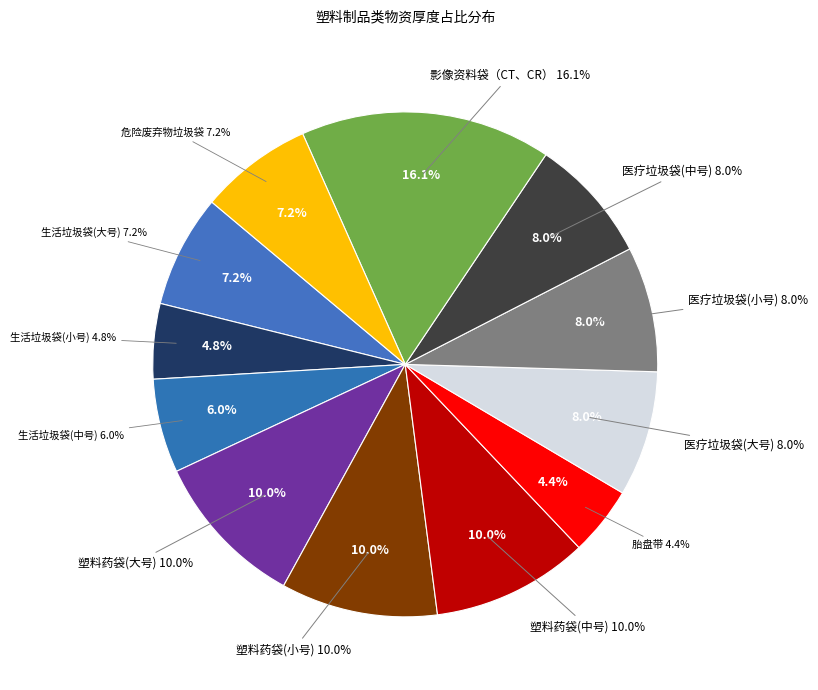

To the nearest percent, what is the difference between the largest and smallest slice percentages?

12%